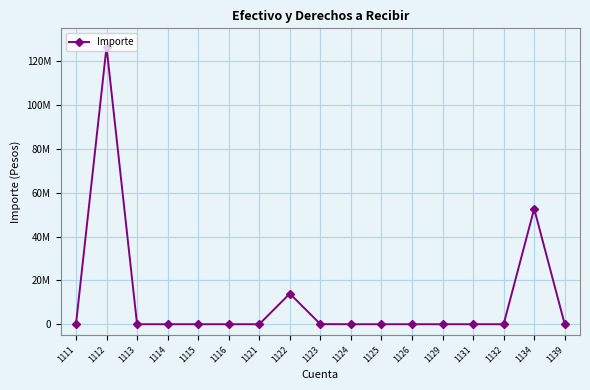

At which label is the value closest to 63239895?

1134